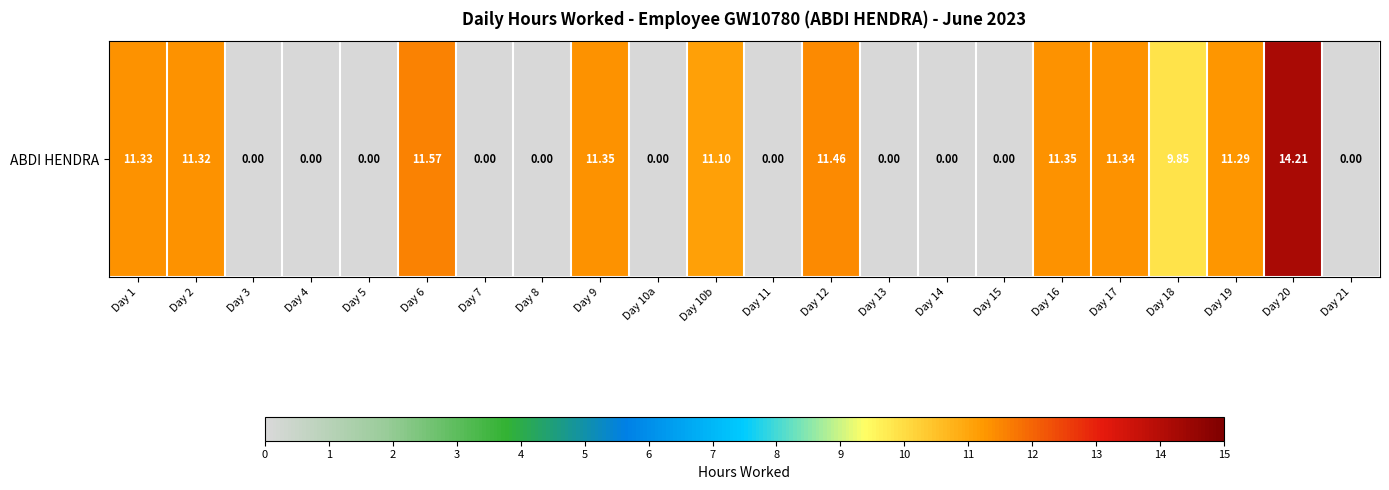

Which label corresponds to the smallest value in the chart?

Day 3